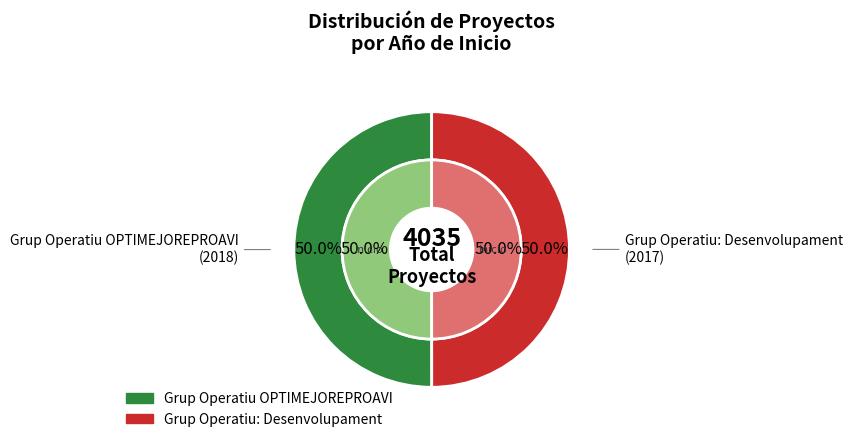

True or false: Grup Operatiu: Desenvolupament accounts for 50% of the total.

True